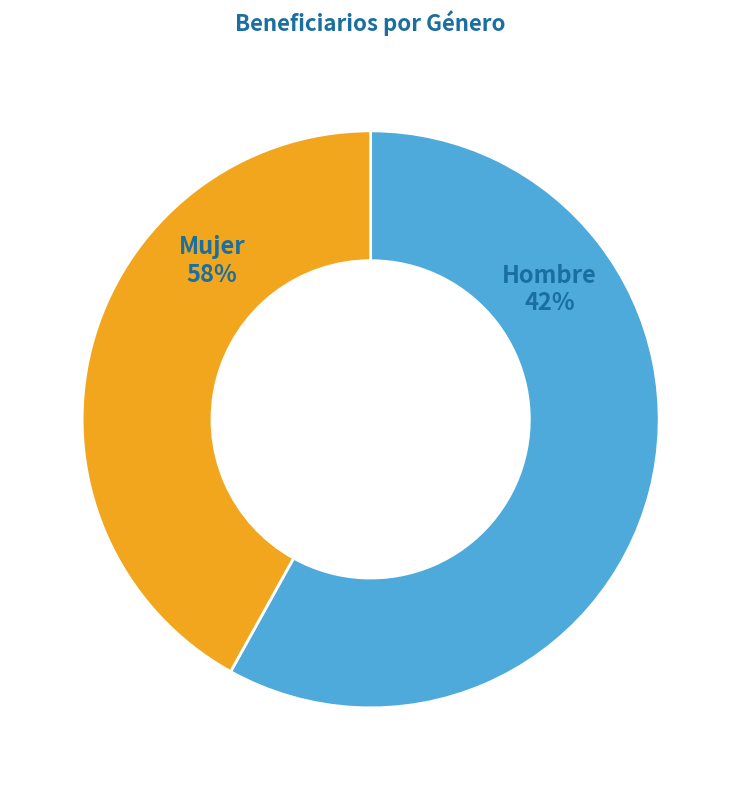

Do Hombre and Mujer together represent more than half of the pie?

Yes